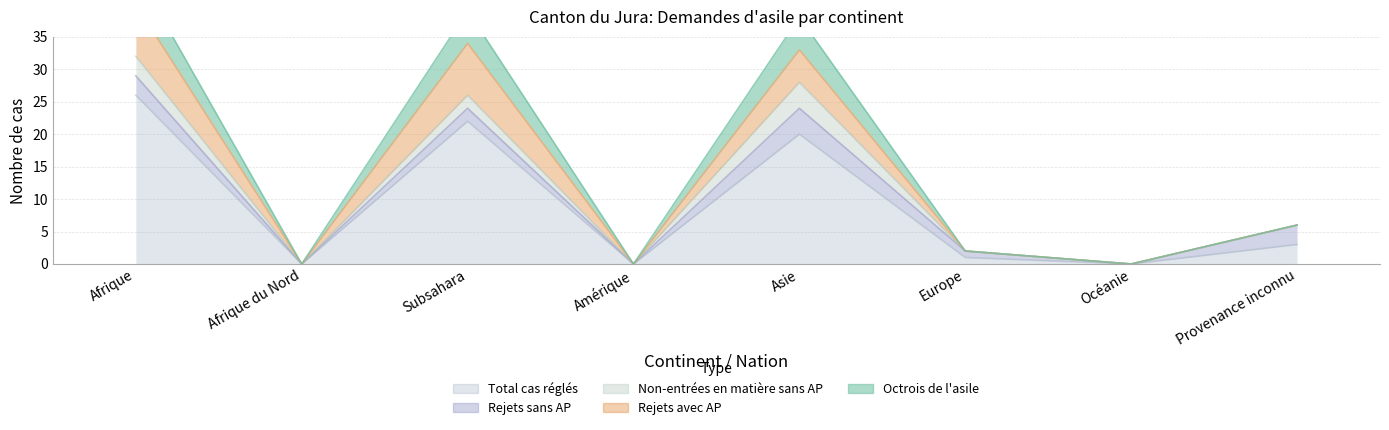

At which category is the sum across all series the highest?

Afrique